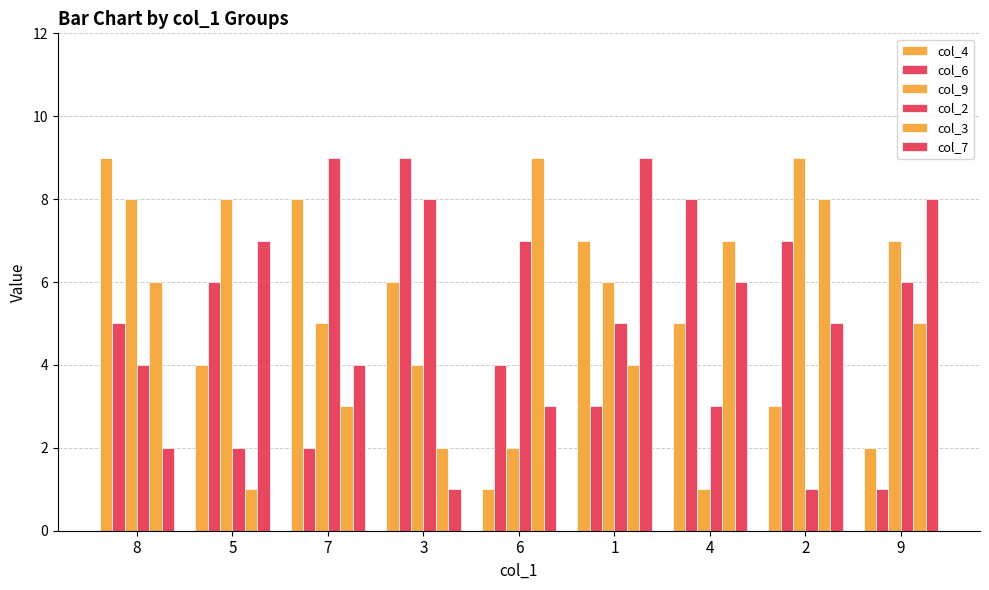

What is the approximate value of col_2 at 9?

6